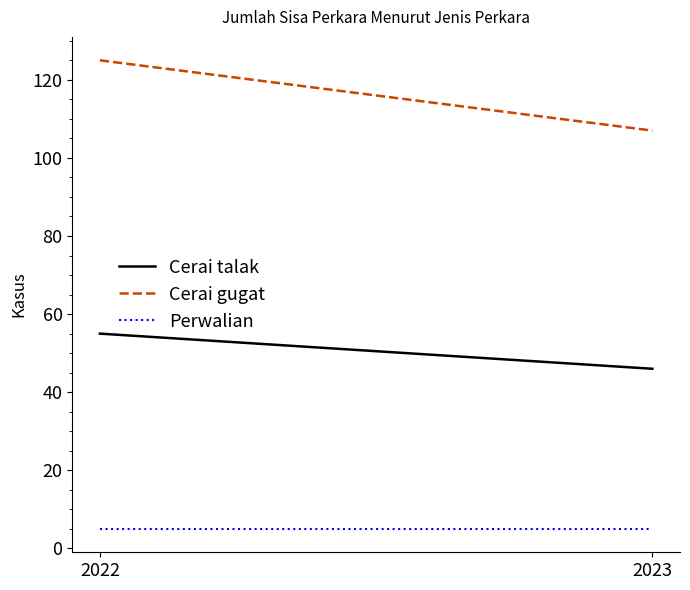

List the series in order of their peak value, highest first.

Cerai gugat, Cerai talak, Perwalian